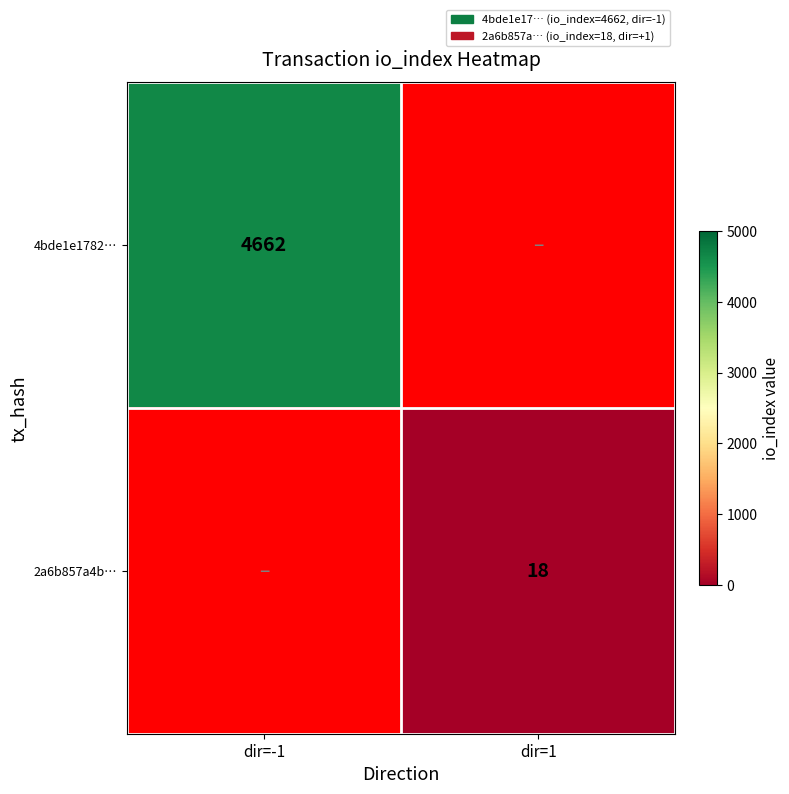

Between dir=1 and dir=-1, which is larger?

dir=-1